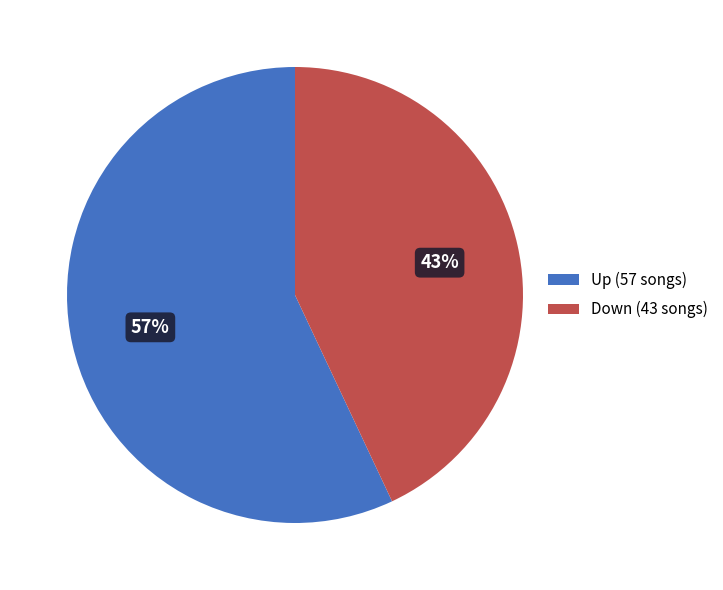

Is there a majority slice in this chart?

Yes